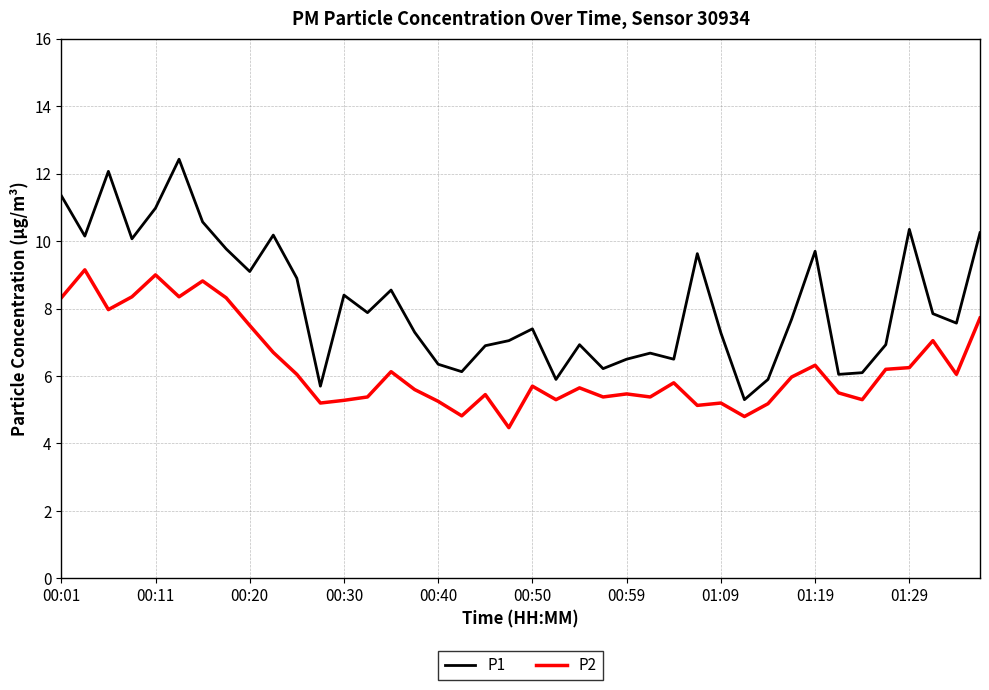

Which series has the widest spread of values?

P1